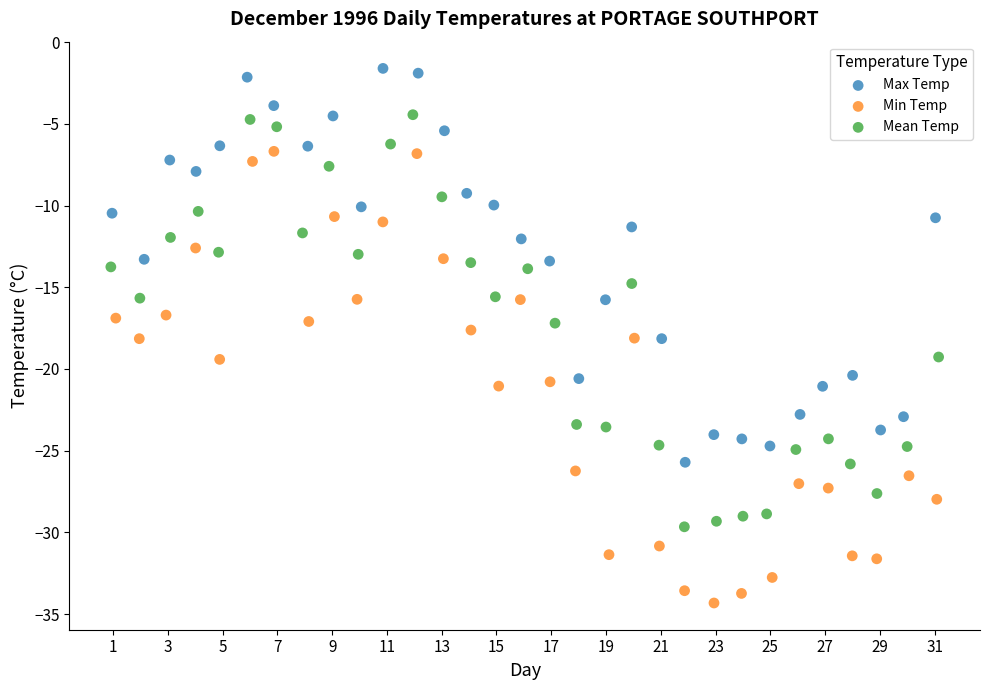

Which series contains the lowest Y value?

Min Temp